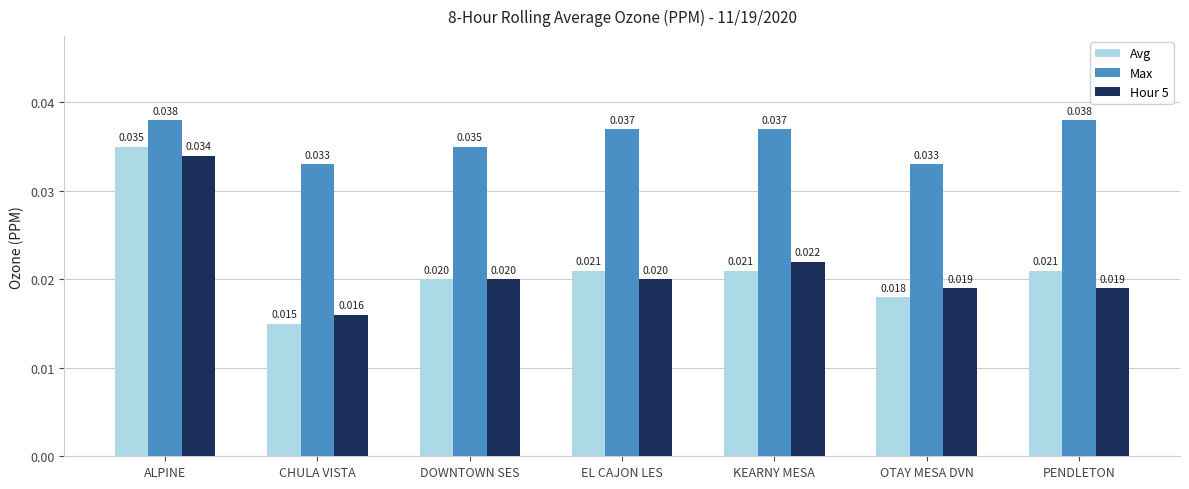

Which series has the largest range (max minus min)?

Avg